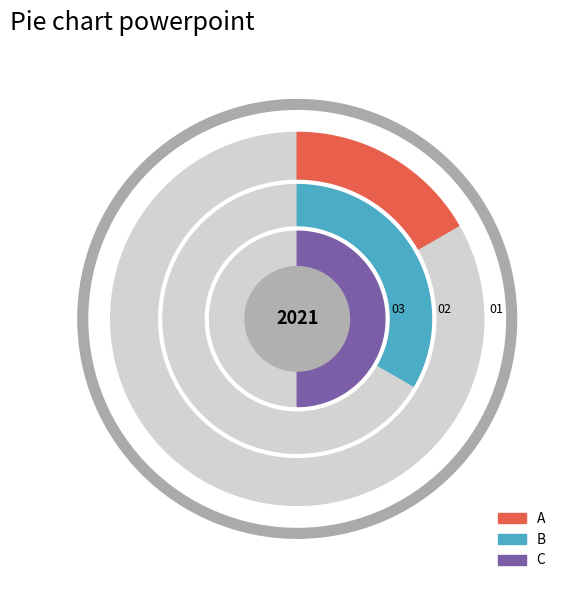

Combined, what portion of the pie is A and B?

50.0%